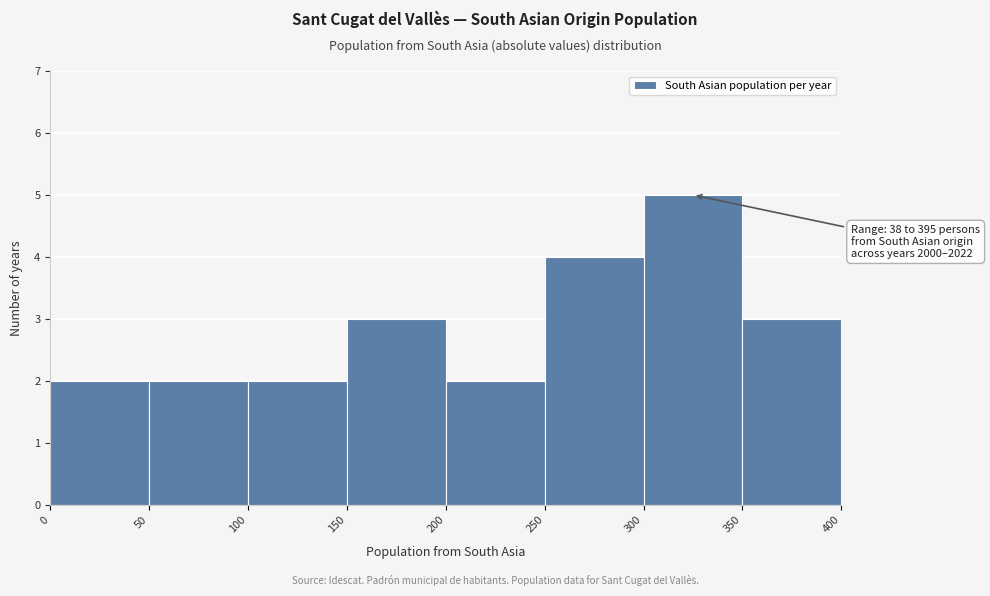

Over which range of the x-axis is the bar tallest?

300 to 350